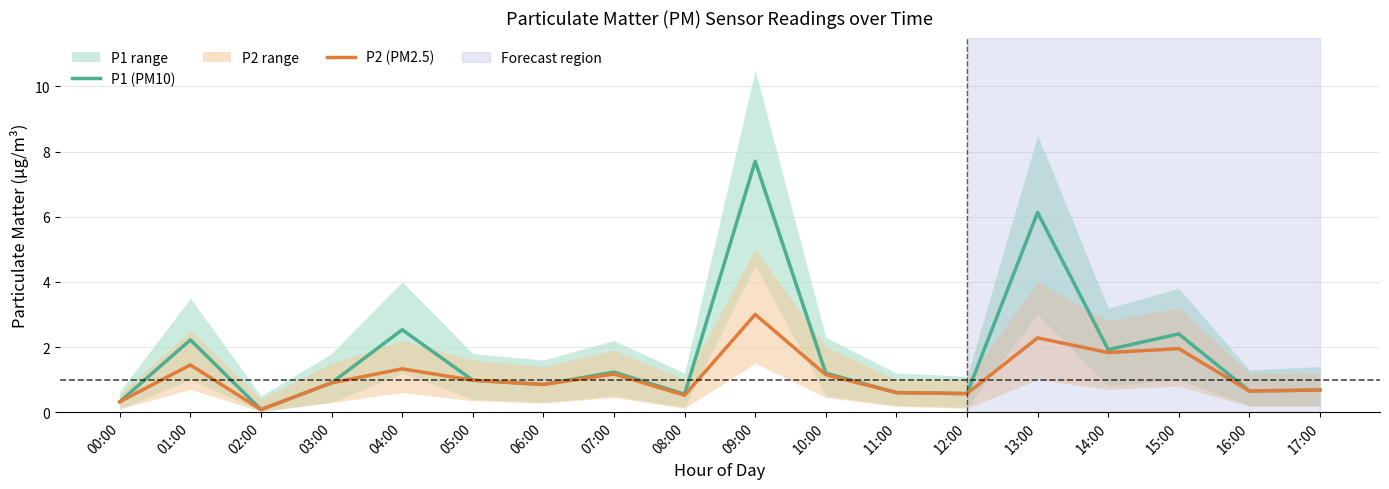

Is this an area chart (filled region under the line)?

No